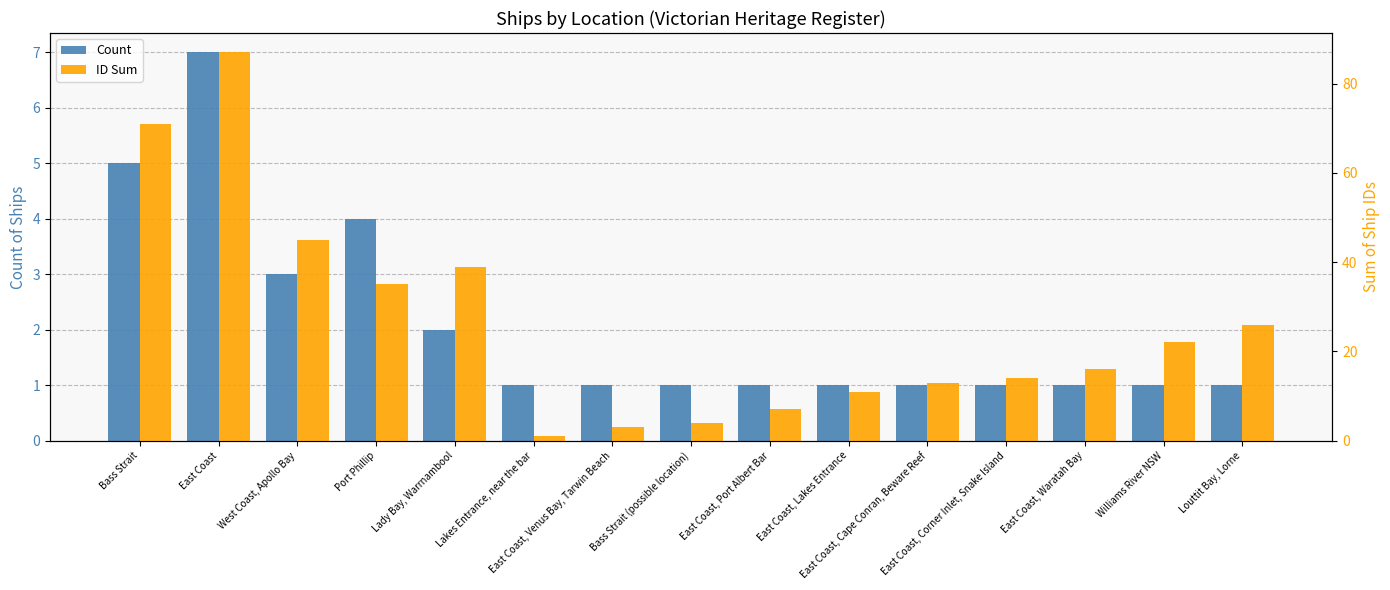

Which series has the largest range (max minus min)?

ID Sum